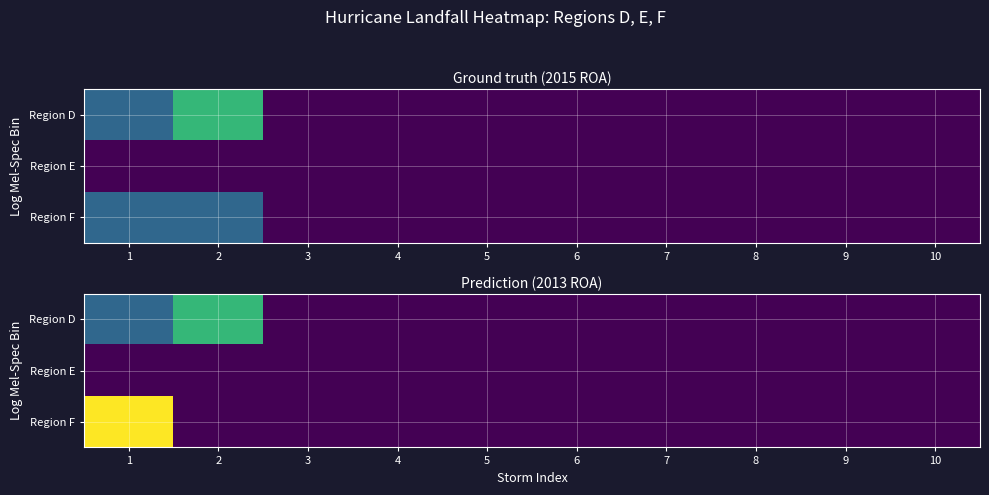

Rank the series by their maximum value, from highest to lowest.

Region F, Region D, Region E